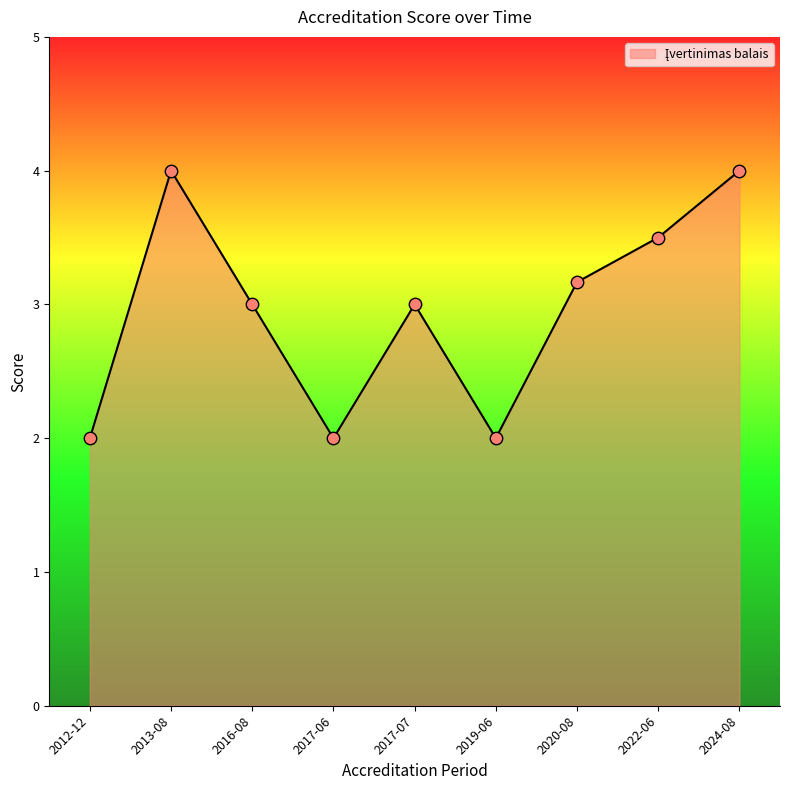

Approximately how many times larger is the value at 2020-08 compared to 2016-08?

1.1